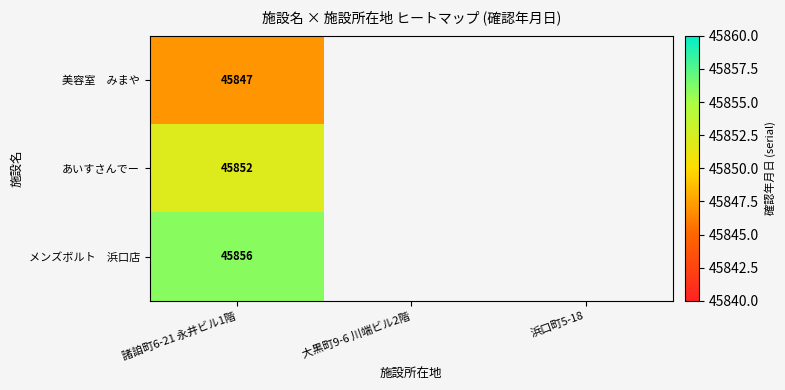

List the labels in order of あいすさんでー value, largest first.

諸詯町6-21 永井ビル1階, 大黒町9-6 川端ビル2階, 浜口町5-18